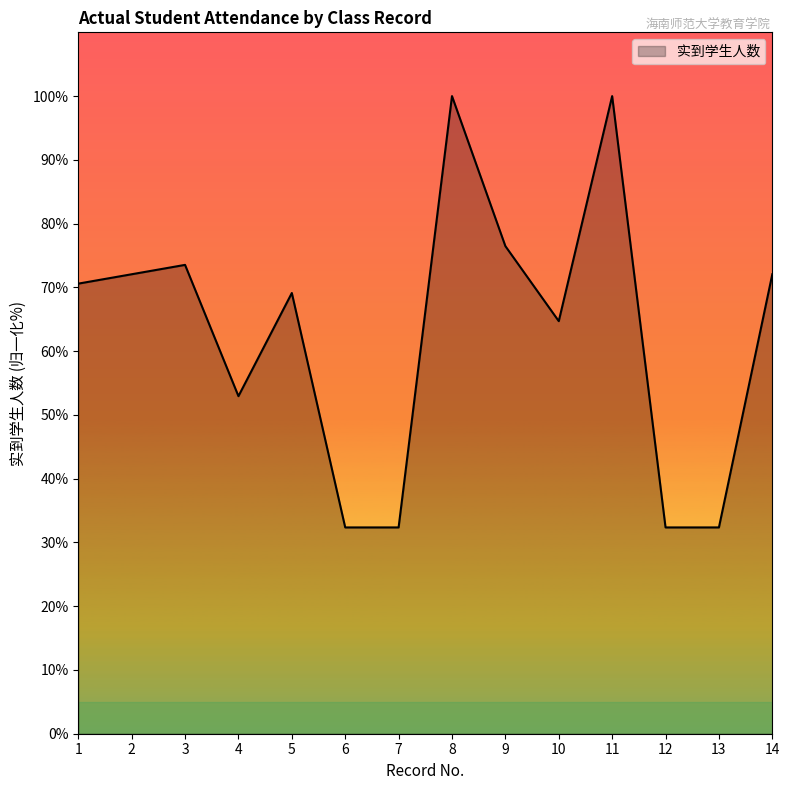

At which label does the data first exceed 70?

1